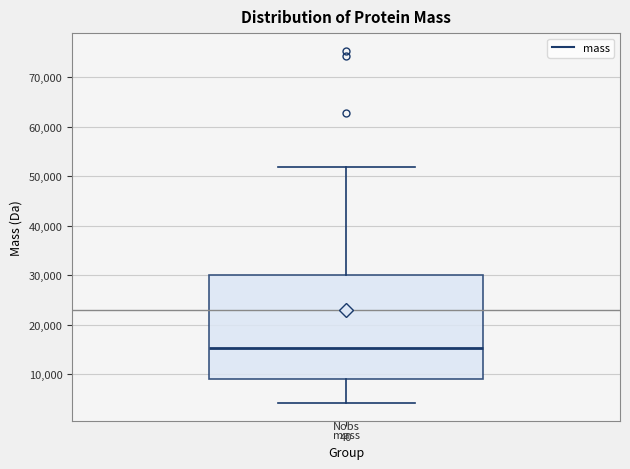

Where is the lower edge of the box for mass on the y-axis? The values are not printed on the chart, so give them approximately, as read against the axis.

9000